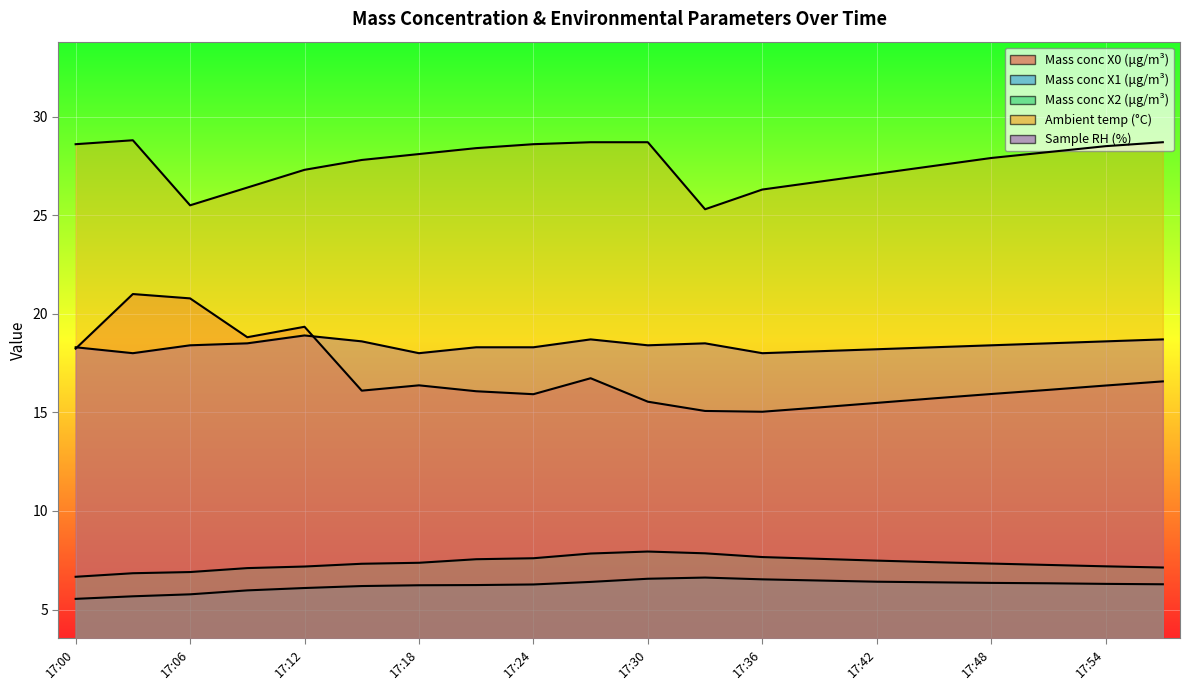

Reading left to right, list all the values displayed in this chart.

Mass conc X0 (μg/m³): 17:00=18.2	17:03=21.0	17:06=20.8	17:09=18.8	17:12=19.3	17:15=16.1	17:18=16.4	17:21=16.1	17:24=15.9	17:27=16.7	17:30=15.5	17:33=15.1	17:36=15.0	17:39=15.2	17:42=15.5	17:45=15.7	17:48=15.9	17:51=16.1	17:54=16.4	17:57=16.6
Mass conc X1 (μg/m³): 17:00=5.5	17:03=5.7	17:06=5.8	17:09=6.0	17:12=6.1	17:15=6.2	17:18=6.2	17:21=6.2	17:24=6.3	17:27=6.4	17:30=6.6	17:33=6.6	17:36=6.5	17:39=6.5	17:42=6.4	17:45=6.4	17:48=6.3	17:51=6.3	17:54=6.3	17:57=6.3
Mass conc X2 (μg/m³): 17:00=6.7	17:03=6.8	17:06=6.9	17:09=7.1	17:12=7.2	17:15=7.3	17:18=7.4	17:21=7.5	17:24=7.6	17:27=7.8	17:30=7.9	17:33=7.8	17:36=7.7	17:39=7.6	17:42=7.5	17:45=7.4	17:48=7.3	17:51=7.3	17:54=7.2	17:57=7.1
Ambient temp (°C): 17:00=28.6	17:03=28.8	17:06=25.5	17:09=26.4	17:12=27.3	17:15=27.8	17:18=28.1	17:21=28.4	17:24=28.6	17:27=28.7	17:30=28.7	17:33=25.3	17:36=26.3	17:39=26.7	17:42=27.1	17:45=27.5	17:48=27.9	17:51=28.2	17:54=28.5	17:57=28.7
Sample RH (%): 17:00=18.3	17:03=18.0	17:06=18.4	17:09=18.5	17:12=18.9	17:15=18.6	17:18=18.0	17:21=18.3	17:24=18.3	17:27=18.7	17:30=18.4	17:33=18.5	17:36=18.0	17:39=18.1	17:42=18.2	17:45=18.3	17:48=18.4	17:51=18.5	17:54=18.6	17:57=18.7